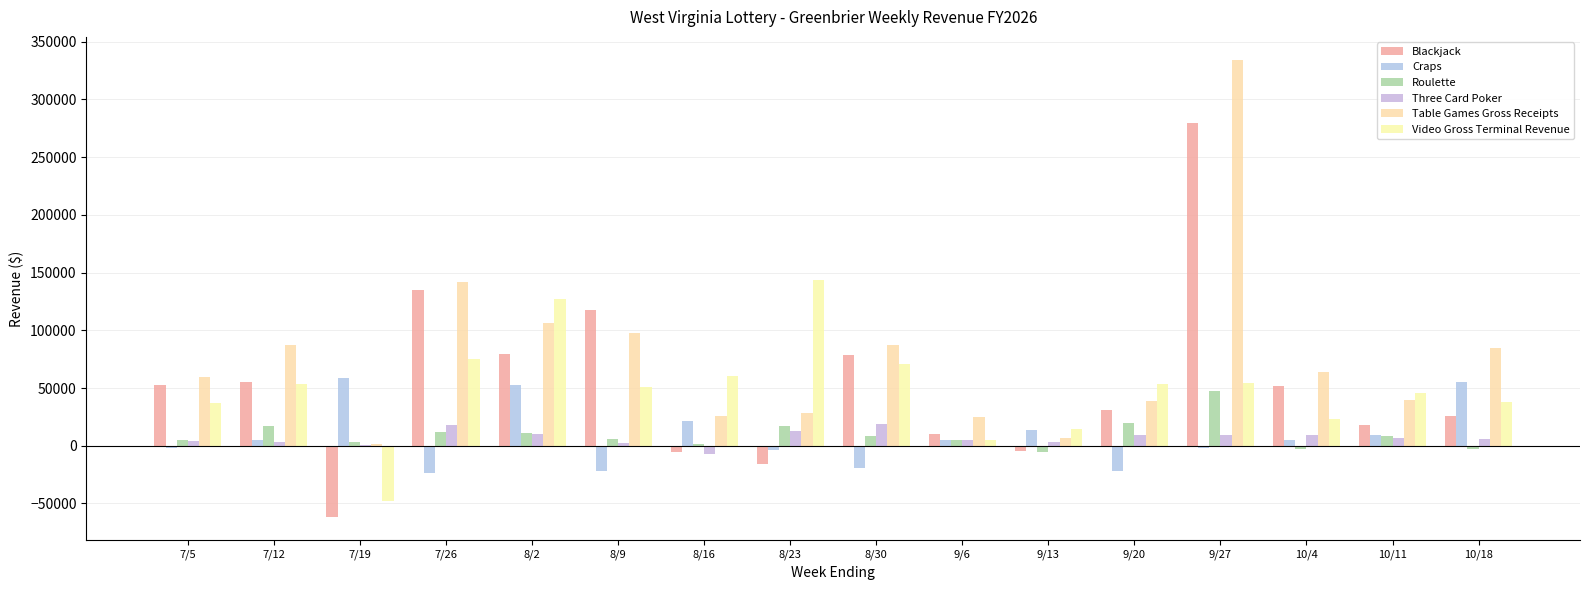

Reading left to right, transcribe all the data shown in this chart.

Blackjack: 52513.0	55388.0	-62034.5	135325.5	79056.0	117258.5	-5502.0	-15660.0	79000.5	9754.0	-4277.5	31369.0	279493.5	51392.5	18002.5	26178.5
Craps: -2279.0	4622.0	58278.0	-23329.0	52781.0	-22058.0	21413.0	-3696.0	-19084.0	4593.0	13317.0	-21909.0	-1662.0	5306.0	9296.0	55592.0
Roulette: 4589.0	17497.0	3133.0	11822.0	10669.0	5990.0	1696.5	17177.0	8217.0	5209.0	-5476.0	20026.0	47555.0	-2486.0	8364.0	-3054.0
Three Card Poker: 4479.0	2811.0	681.0	17617.0	9896.0	2391.0	-7062.0	12693.0	19215.0	5367.0	3088.0	9666.0	8972.0	9582.0	6665.0	5925.0
Table Games Gross Receipts: 59302.0	86893.0	1076.2	141435.5	106342.0	97398.5	26094.5	28150.5	87348.5	24923.0	6651.5	39152.0	334358.5	63794.5	39975.5	84641.5
Video Gross Terminal Revenue: 36603.5	53708.3	-47803.1	74913.1	127307.6	51203.7	60061.8	143329.6	71187.3	4721.8	14566.8	53644.8	54591.4	23592.2	45956.2	38055.3